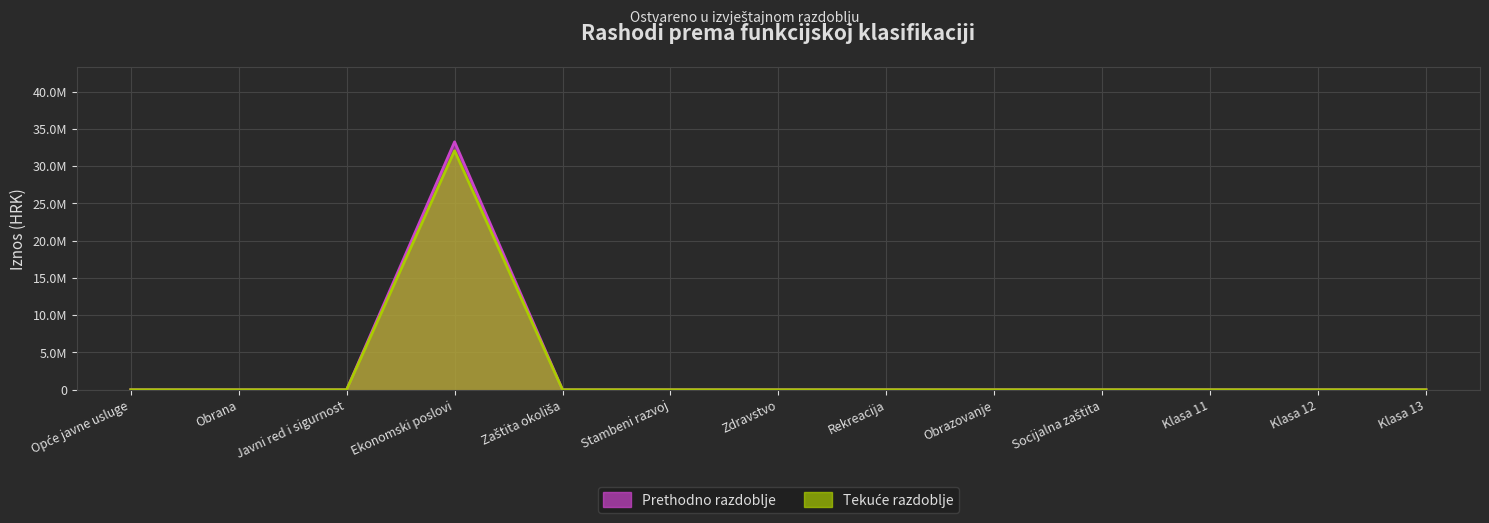

The Tekuće razdoblje series shows -19832104 at Socijalna zaštita. True or false?

False